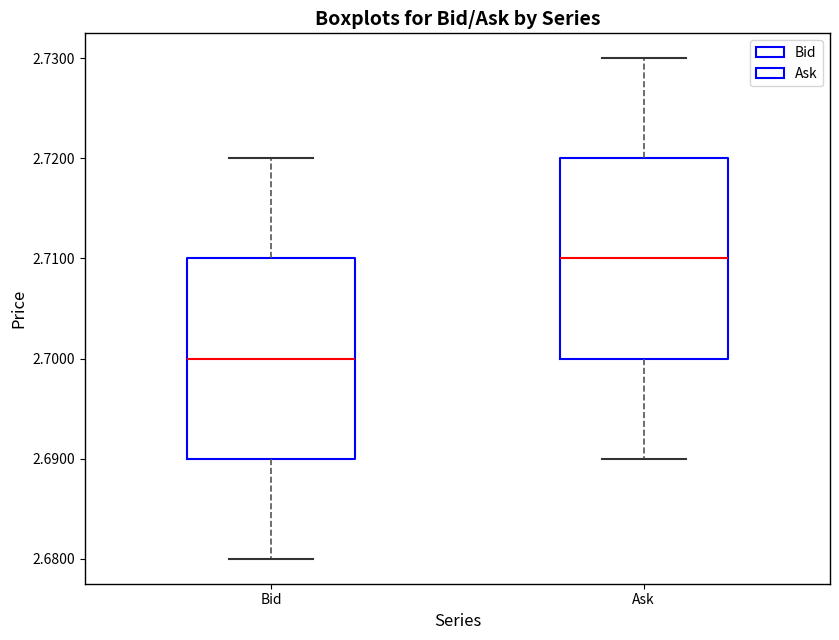

Reading left to right, read every box against the y-axis: the position of its median line, the range the box covers, and the ends of its whiskers. The values are not printed on the chart, so give them approximately, as read against the axis.

Bid: median 2.70, box 2.69 to 2.71, whiskers 2.68 to 2.72
Ask: median 2.71, box 2.70 to 2.72, whiskers 2.69 to 2.73